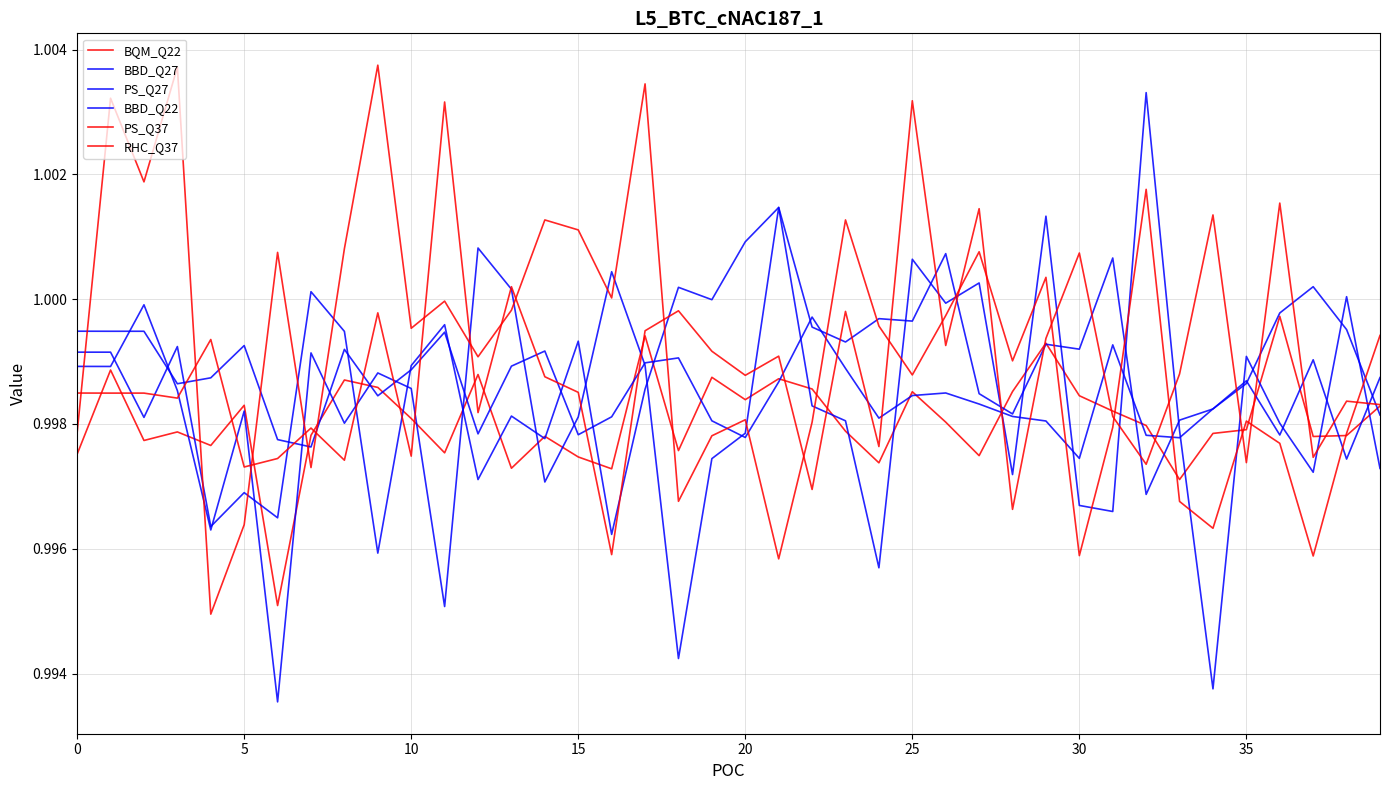

How many lines are shown in the chart?

6